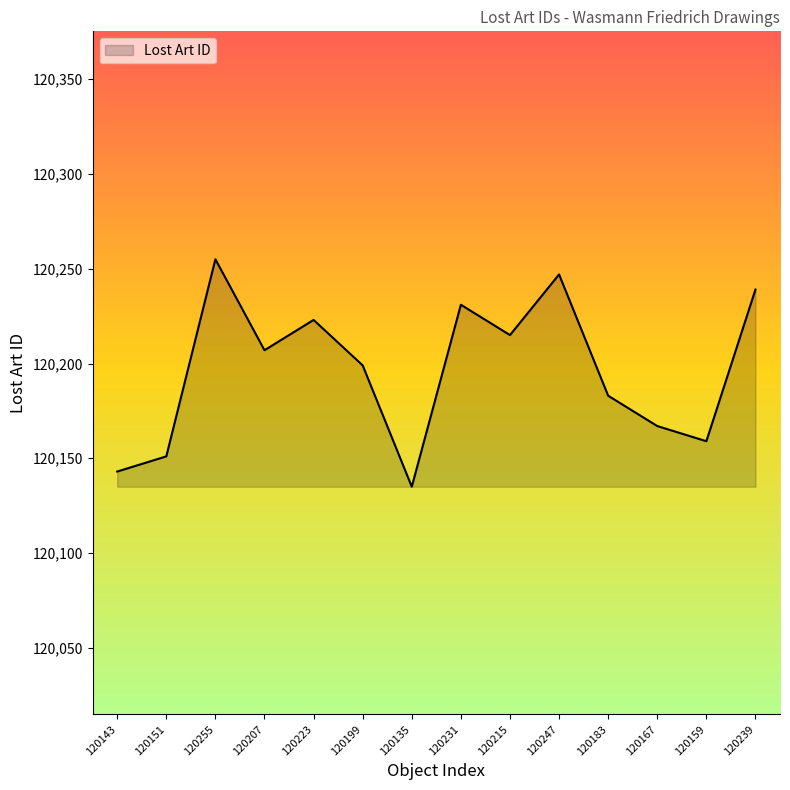

List the labels in order of value, largest first.

120255, 120247, 120239, 120231, 120223, 120215, 120207, 120199, 120183, 120167, 120159, 120151, 120143, 120135